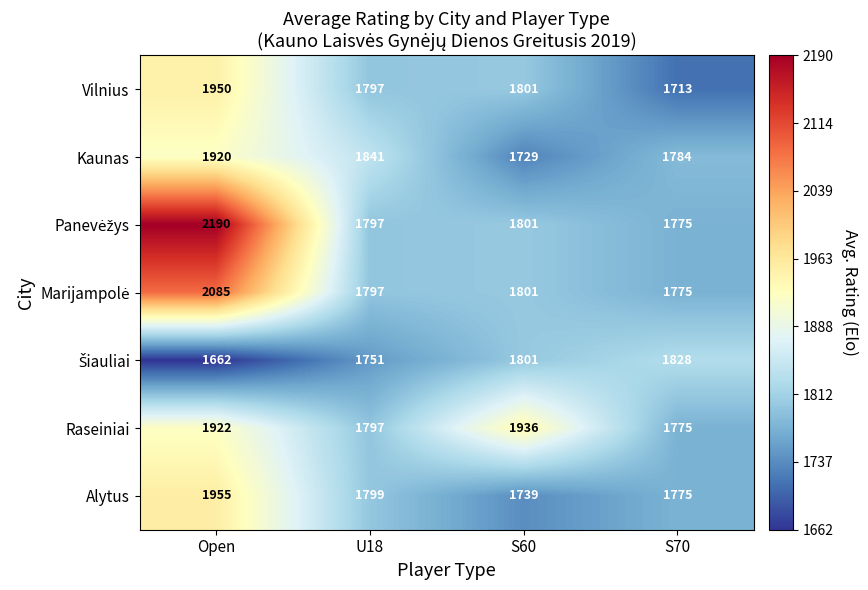

Which series changed the most between U18 and S60?

Raseiniai